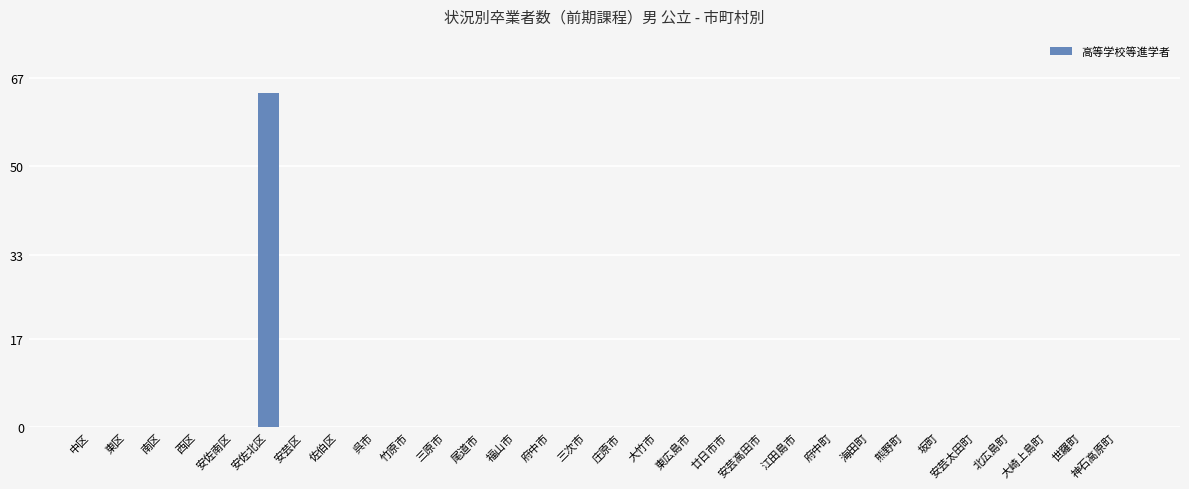

The value at 府中市 is -36. True or false?

False